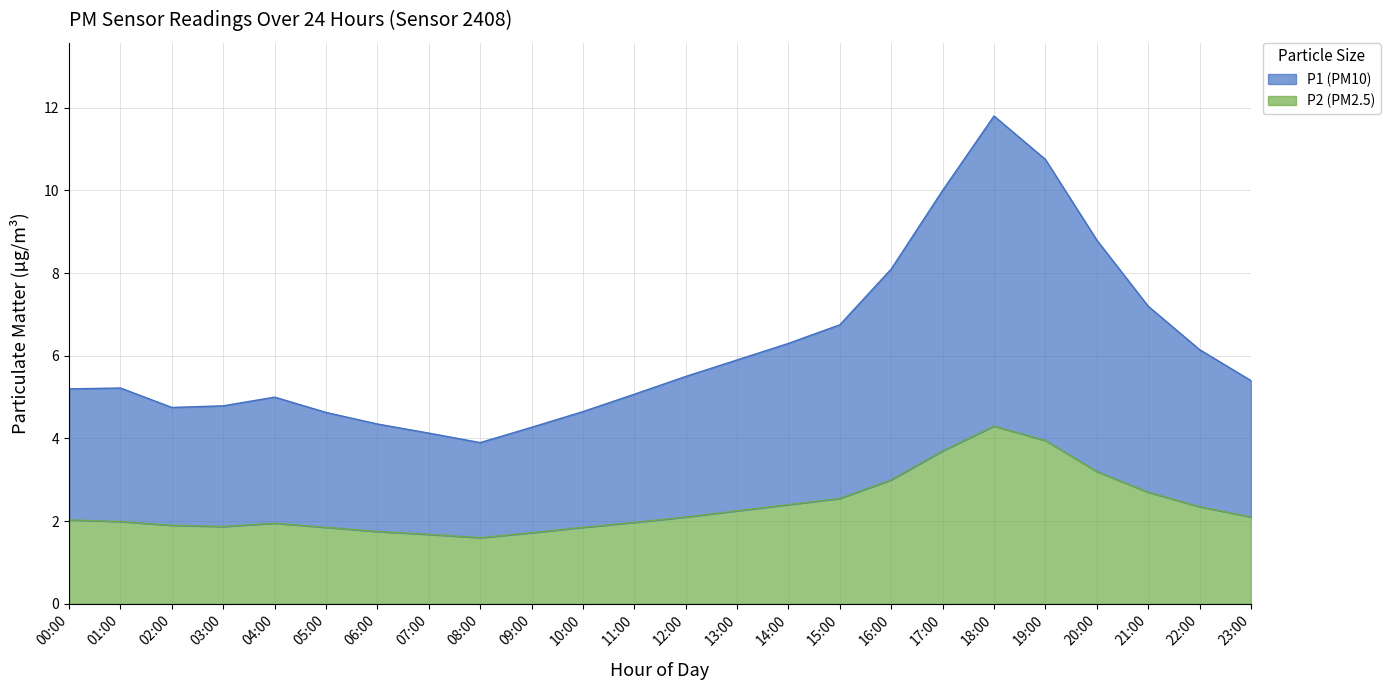

True or false: P1 and P2 cross at least once.

False